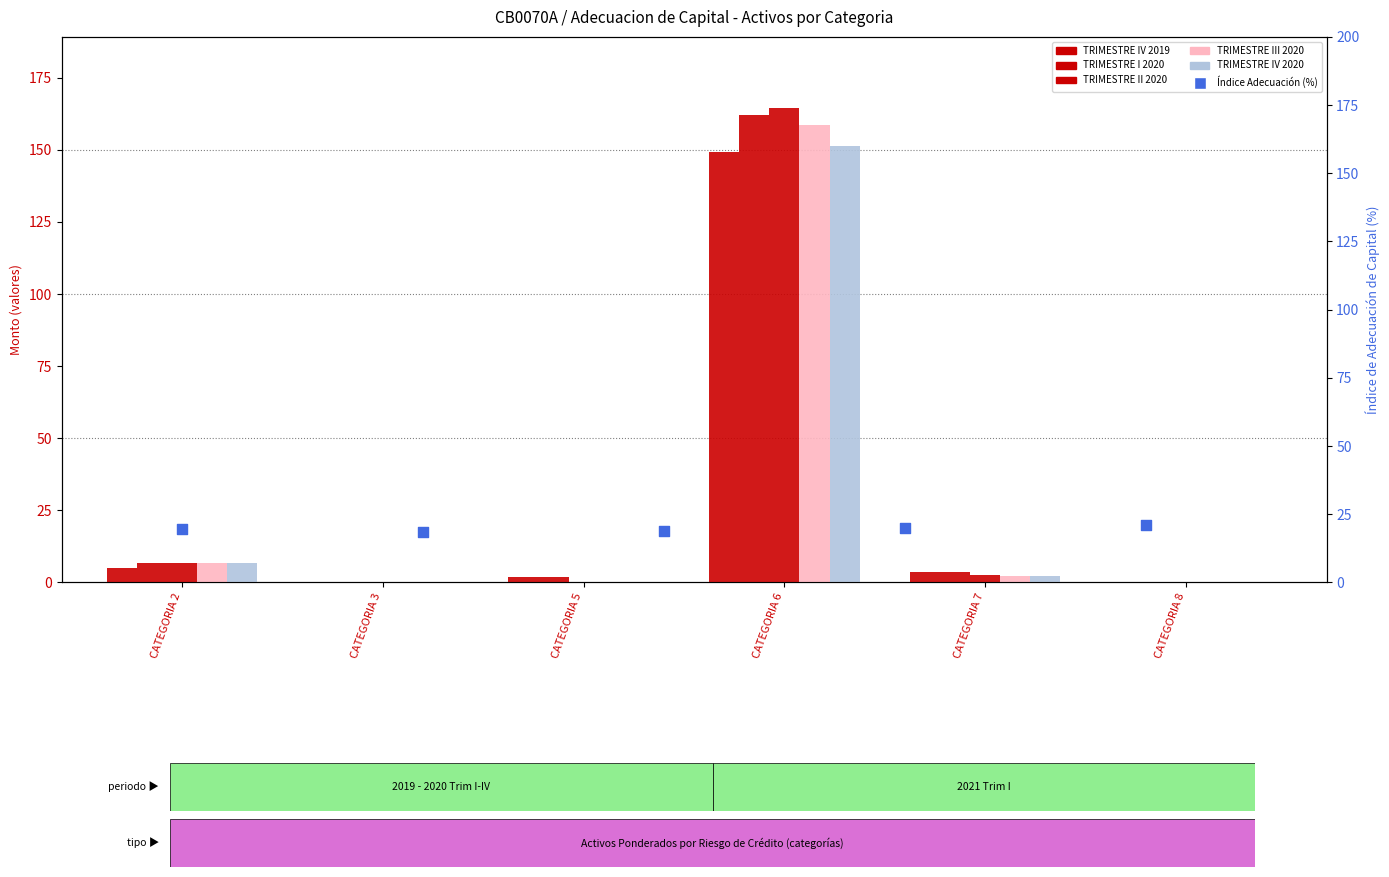

What is the total value across all series at CATEGORIA 2?

31.7